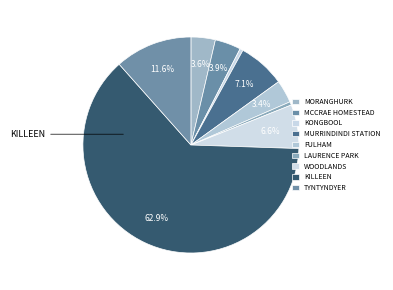

How many slices are in this pie chart?

9